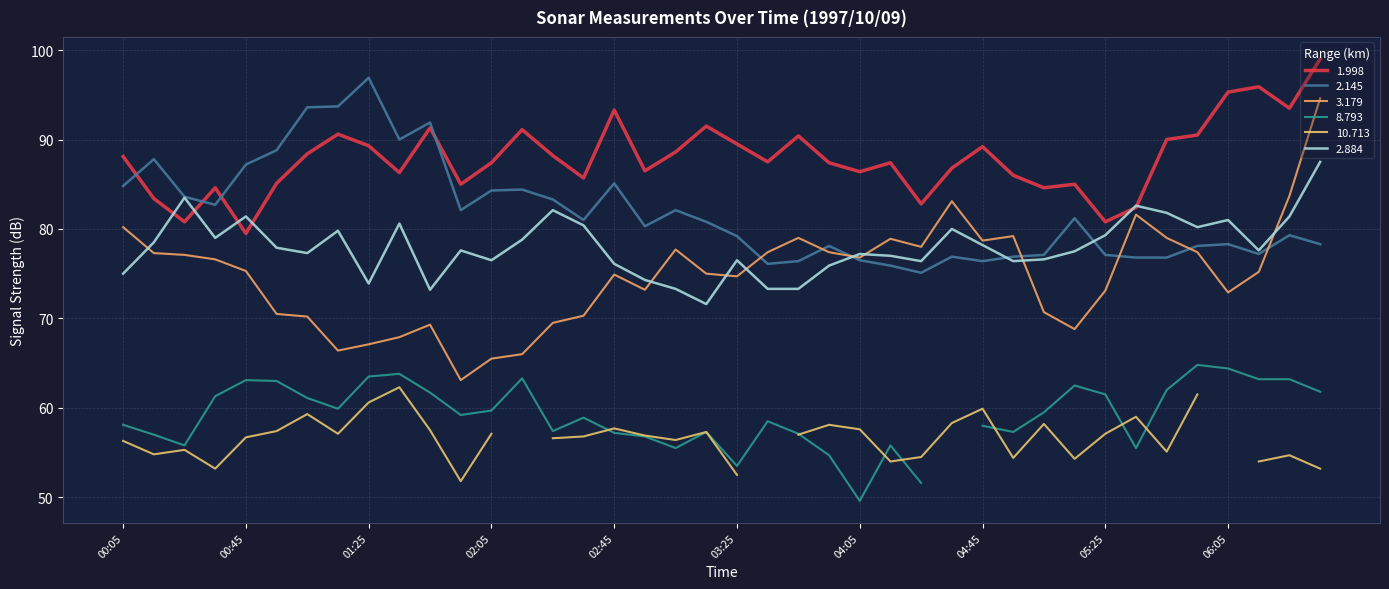

Is the value of 1.998 at 1997/10/09 02:15 greater than the value of 2.884 at 1997/10/09 06:15?

Yes